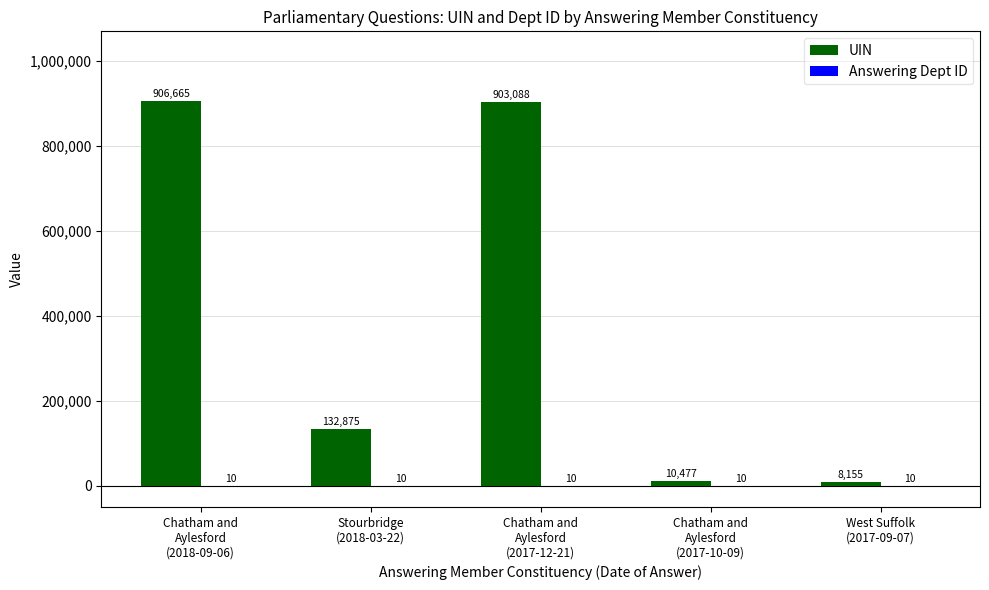

Which series has the largest total across all categories?

UIN